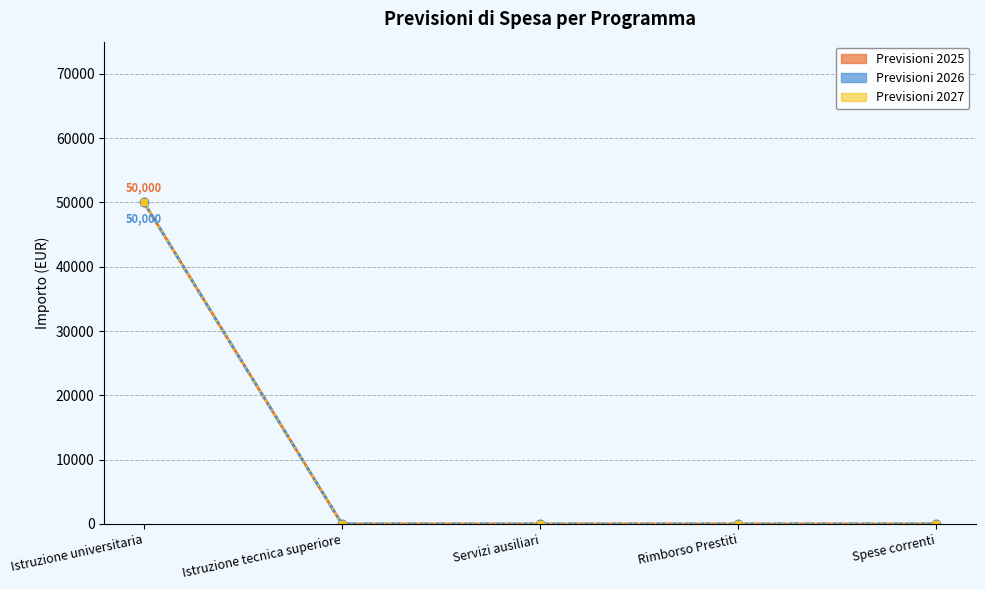

How many lines are shown in the chart?

3